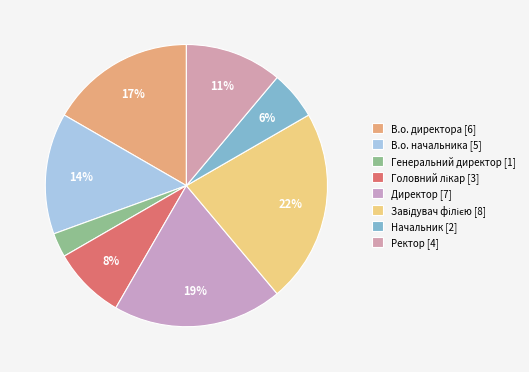

How many slices are in this pie chart?

8